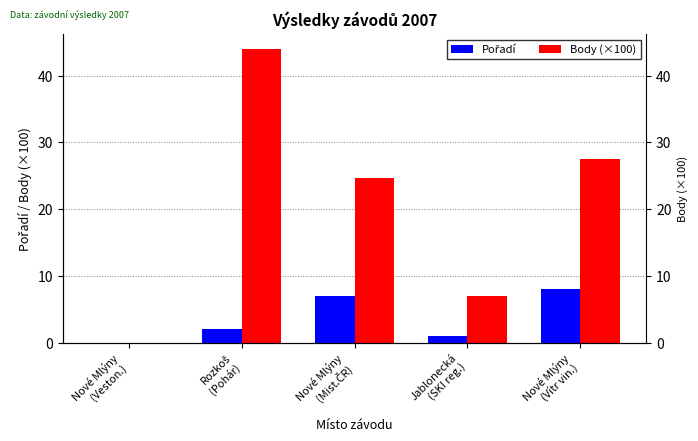

Reading left to right, list all the values displayed in this chart.

Pořadí: Nové Mlýny
(Veston.)=0.0	Rozkoš
(Pohár)=2.0	Nové Mlýny
(Mist.ČR)=7.0	Jablonecká
(SKI reg.)=1.0	Nové Mlýny
(Vítr vin.)=8.0
Body (×100): Nové Mlýny
(Veston.)=0.0	Rozkoš
(Pohár)=44.0	Nové Mlýny
(Mist.ČR)=24.7	Jablonecká
(SKI reg.)=7.0	Nové Mlýny
(Vítr vin.)=27.6